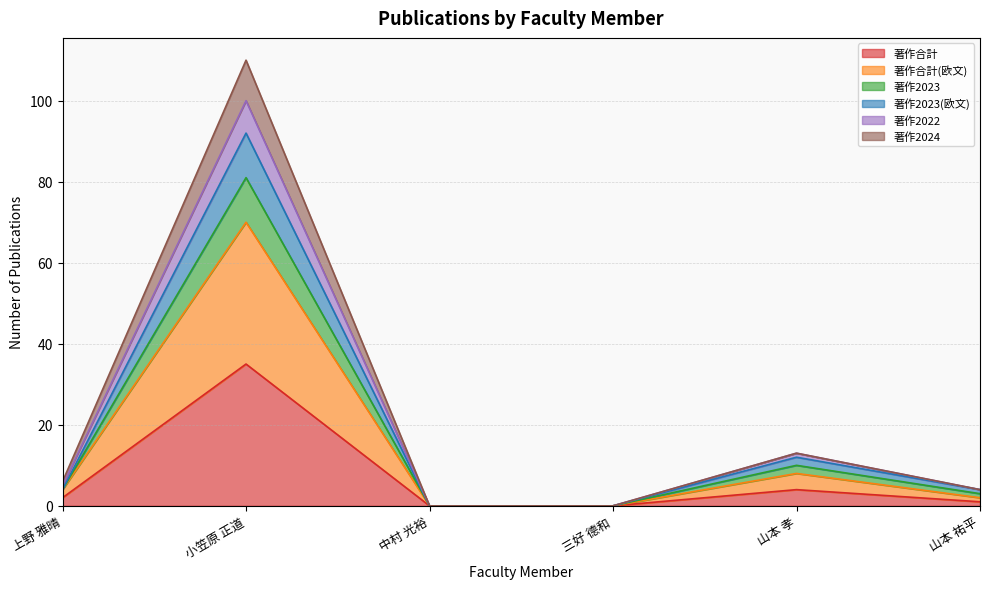

Between 三好 德和 and 中村 光裕, which is larger?

三好 德和